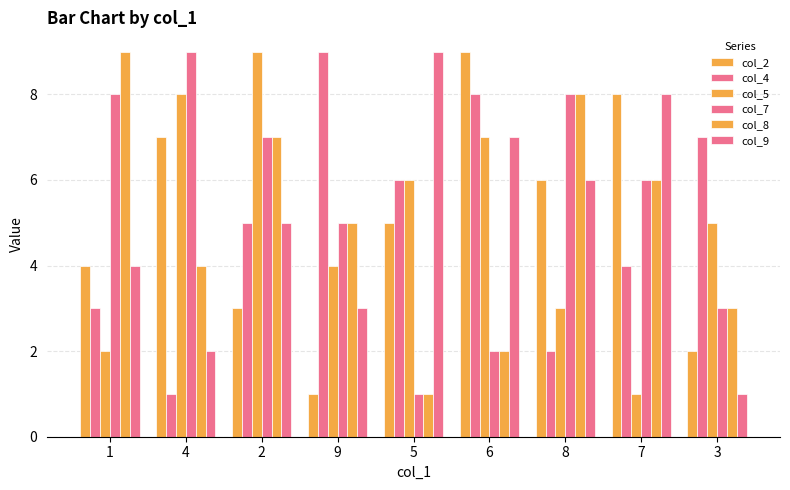

Reading left to right, extract all data points from this chart.

col_2: 4	7	3	1	5	9	6	8	2
col_4: 3	1	5	9	6	8	2	4	7
col_5: 2	8	9	4	6	7	3	1	5
col_7: 8	9	7	5	1	2	8	6	3
col_8: 9	4	7	5	1	2	8	6	3
col_9: 4	2	5	3	9	7	6	8	1